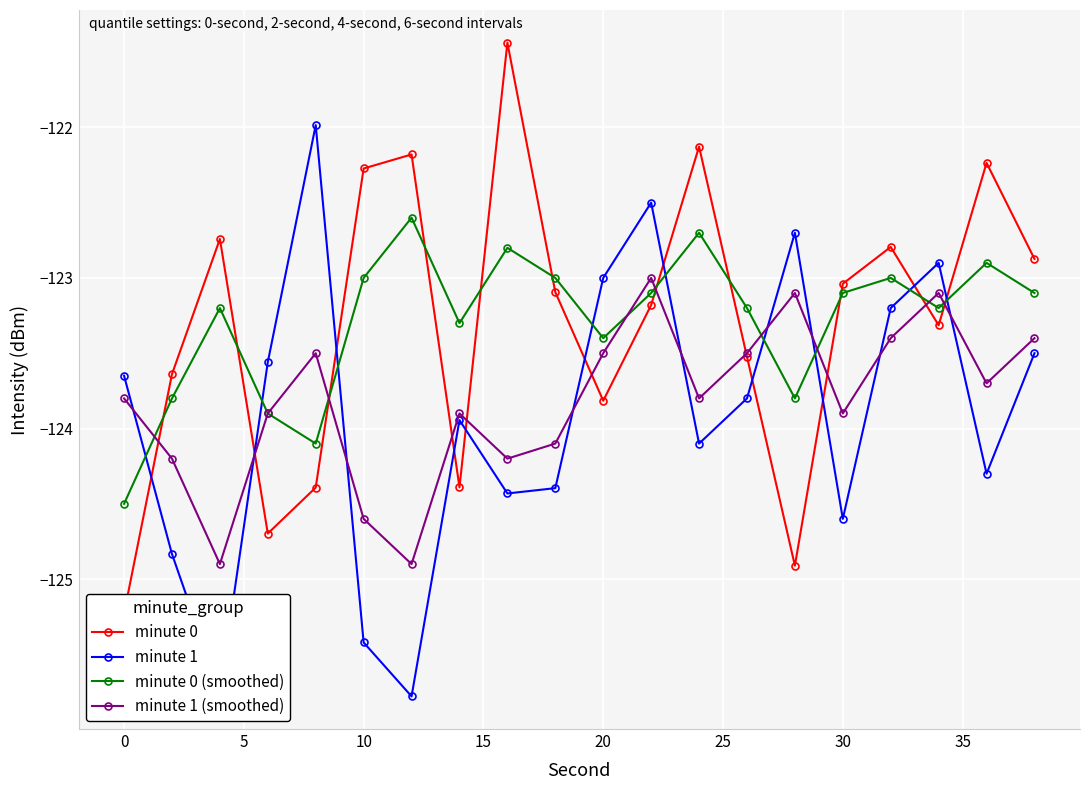

True or false: minute 1 (smoothed) and minute 1 cross at least once.

True